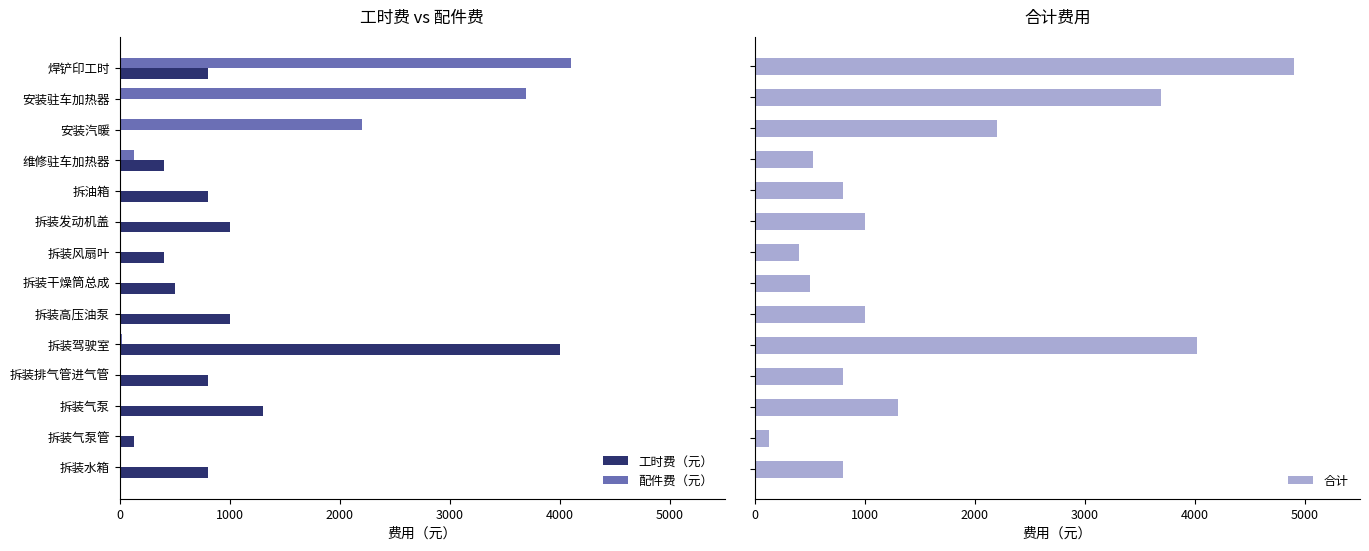

Which category has the highest value in the 配件费（元） series?

焊铲印工时